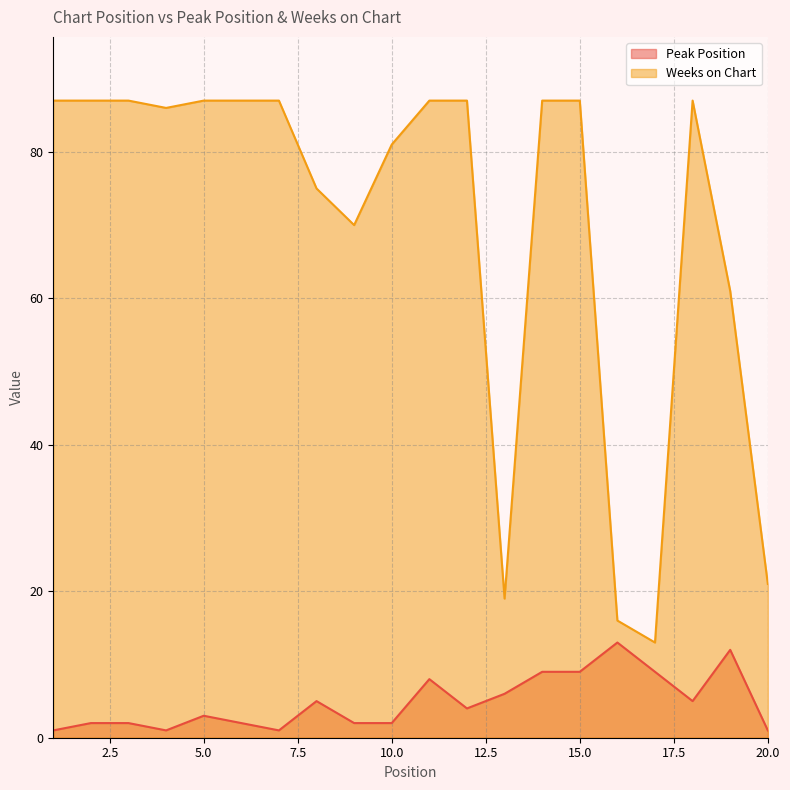

Read the Weeks on Chart value at 17.

13